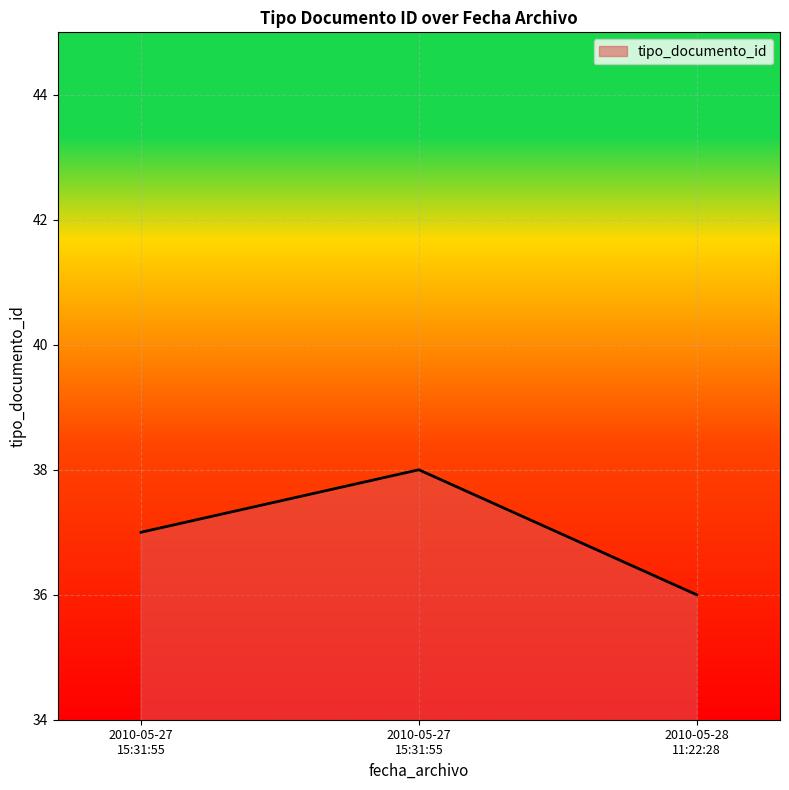

Does the chart have visible grid lines?

Yes